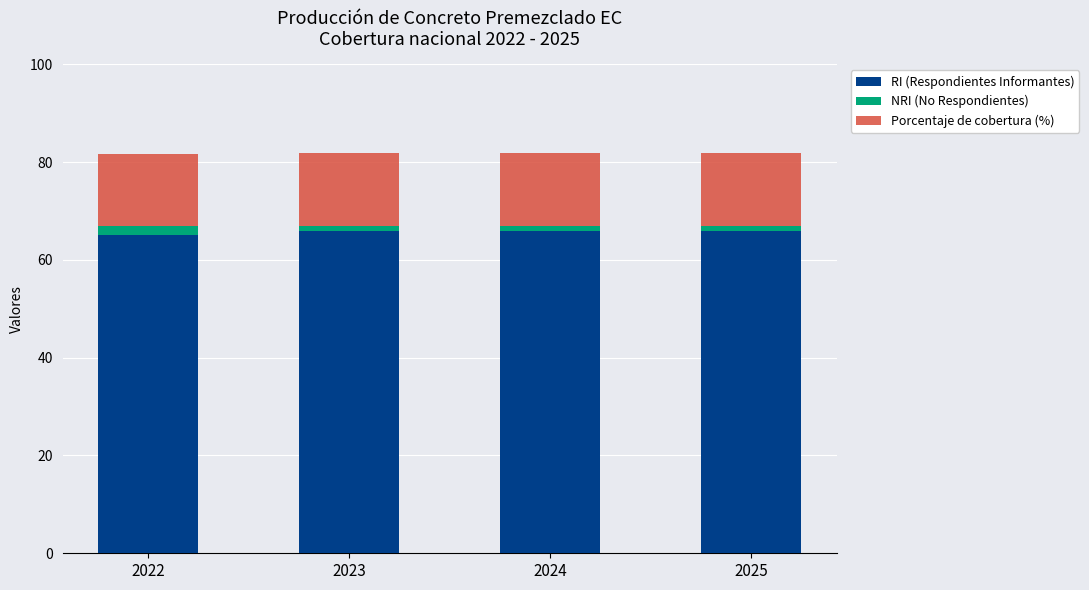

Does the chart contain any negative values?

No